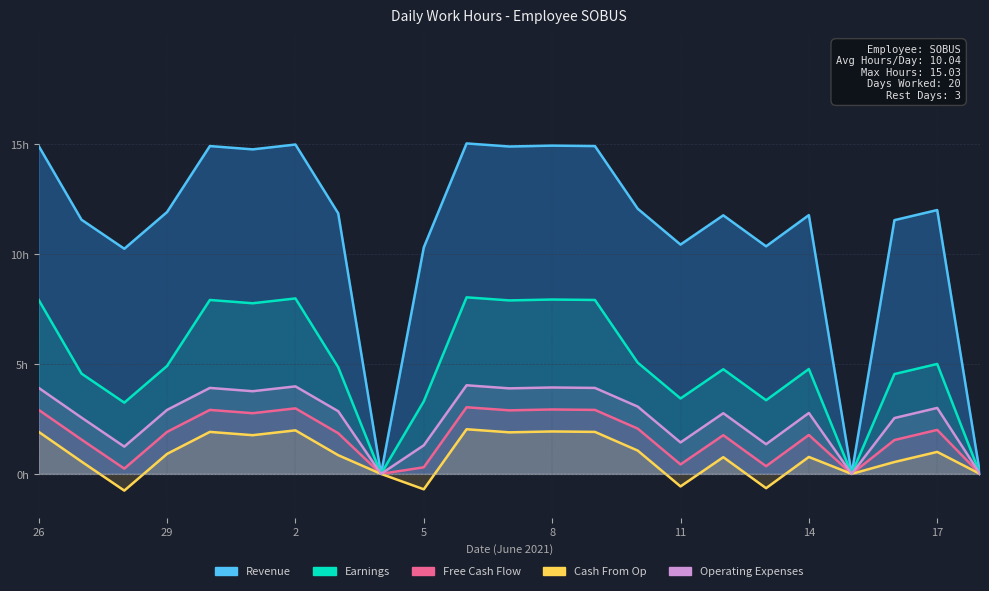

The Cash From Op series shows -1.0 at 11. True or false?

False